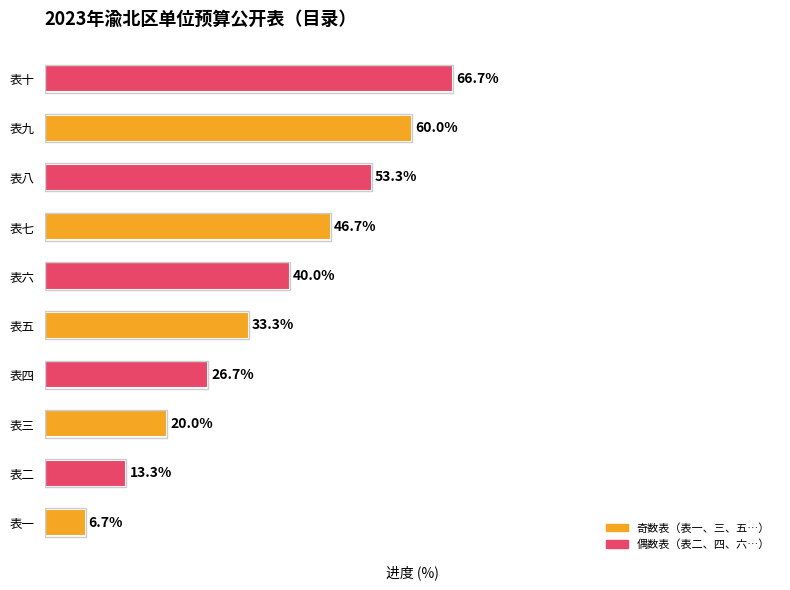

Rank the categories by value from highest to lowest.

表十, 表九, 表八, 表七, 表六, 表五, 表四, 表三, 表二, 表一